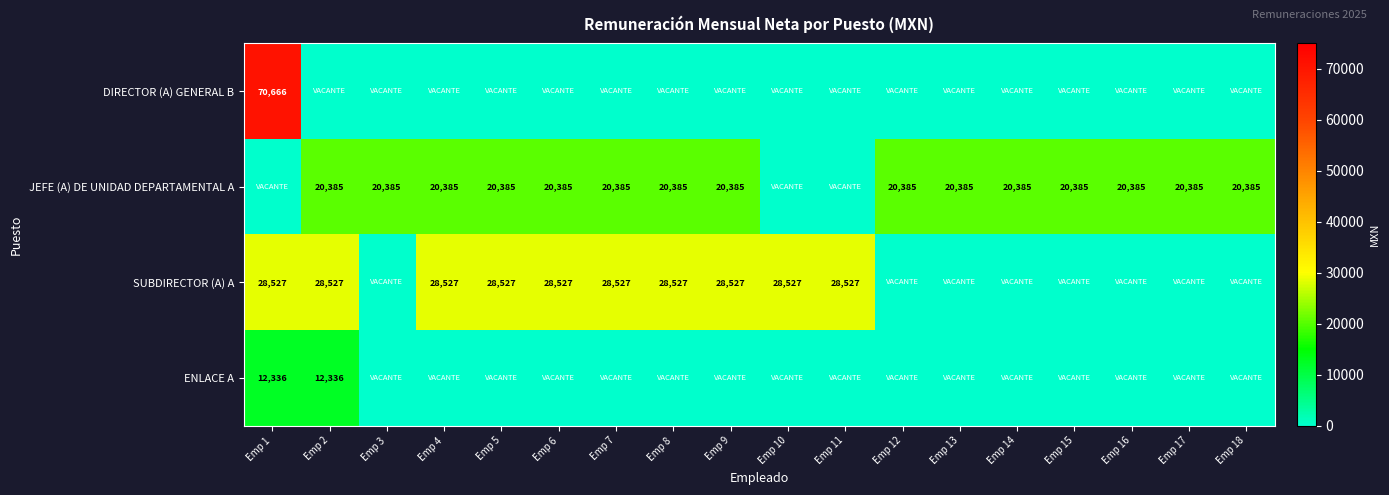

What is the sum of the JEFE (A) DE UNIDAD DEPARTAMENTAL A values at Emp 17 and Emp 7?

40770